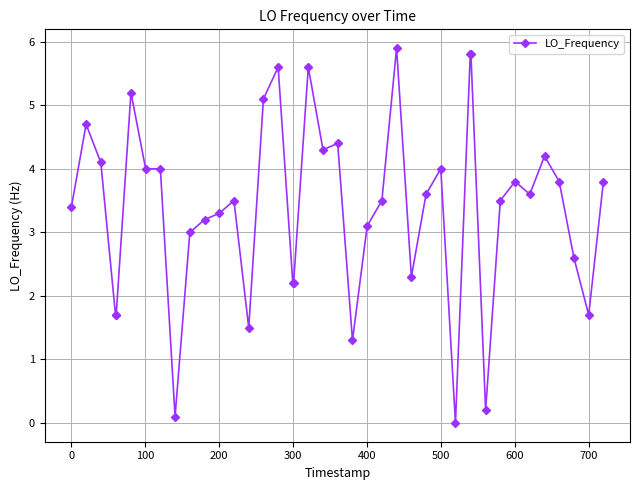

What is the value of the 33rd point from the left?

3.5